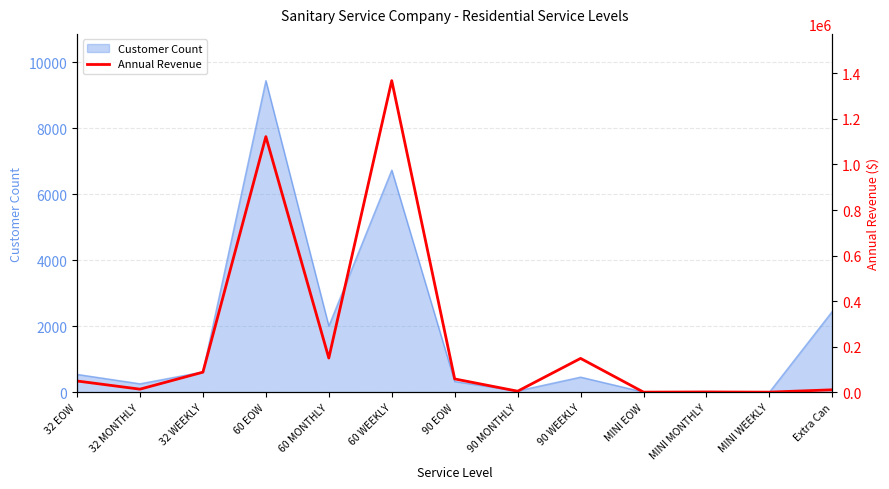

Approximately how many times larger is the value at 32 WEEKLY compared to MINI EOW?

232.4